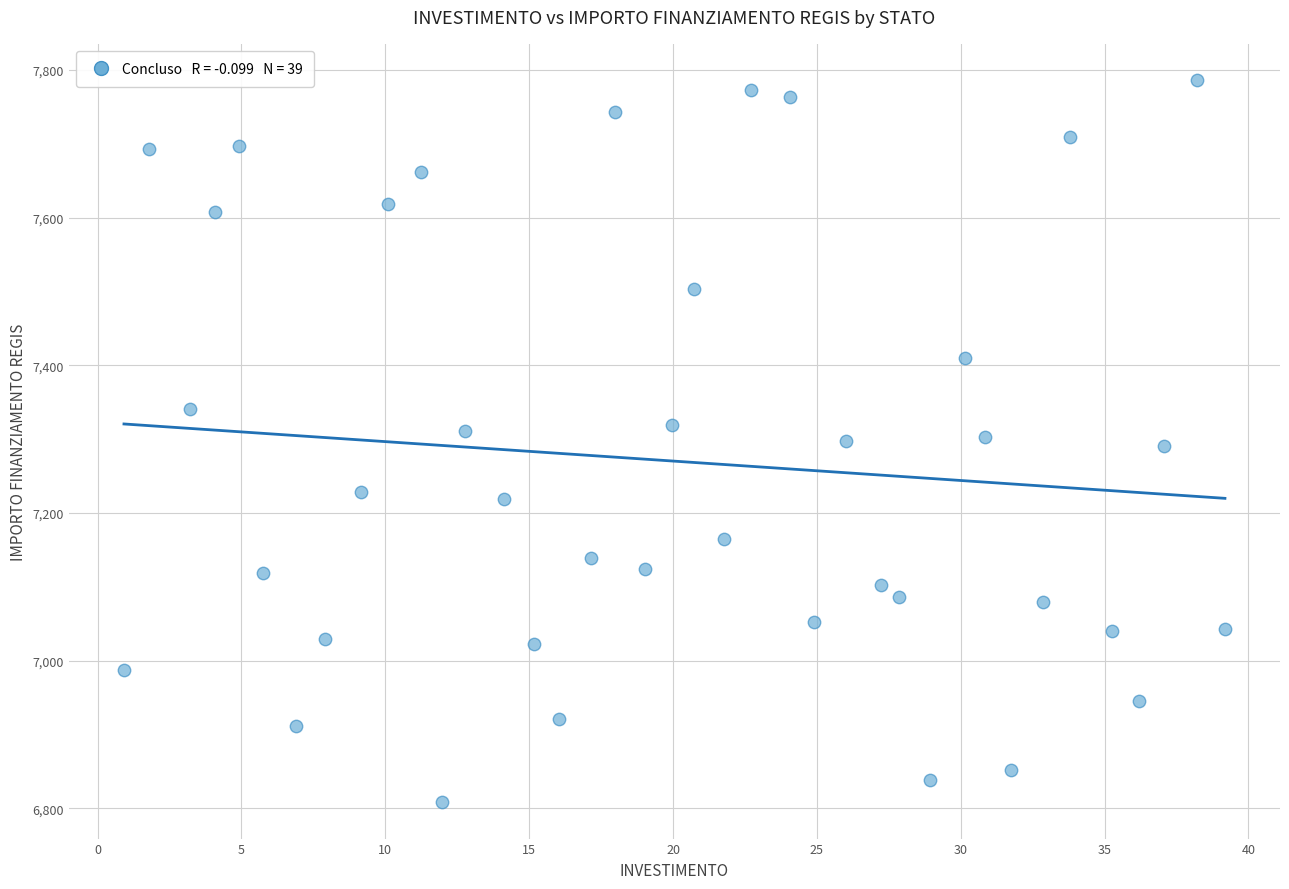

What is the range of X values (max minus min)?

38.3